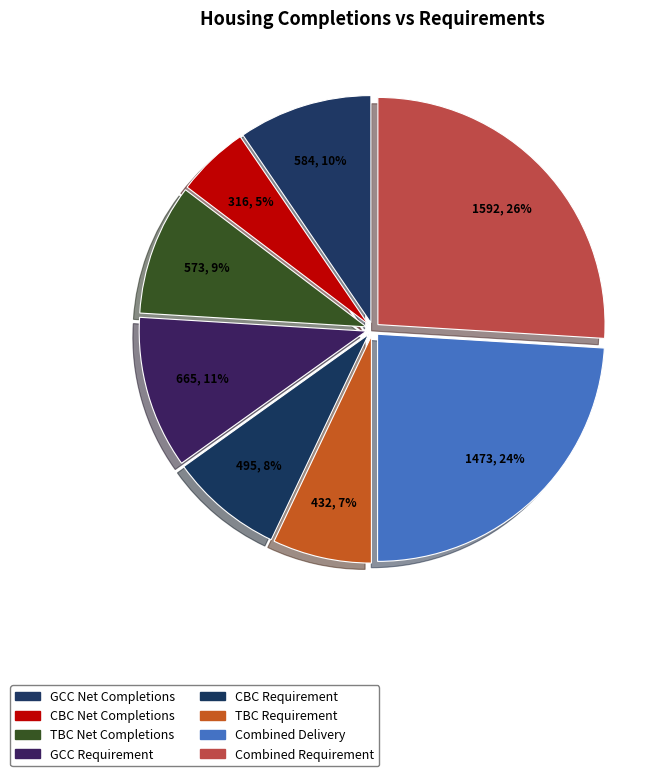

How many slices are in this pie chart?

8